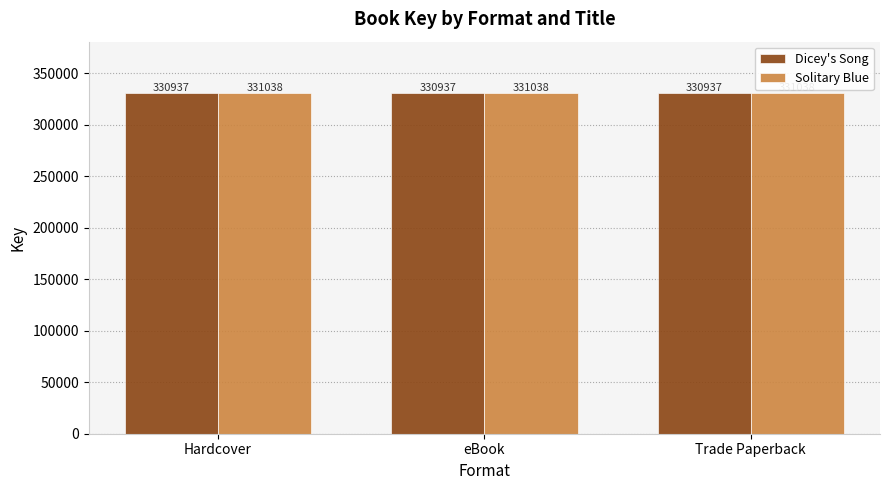

What is the label of the 1st bar from the right?

Trade Paperback